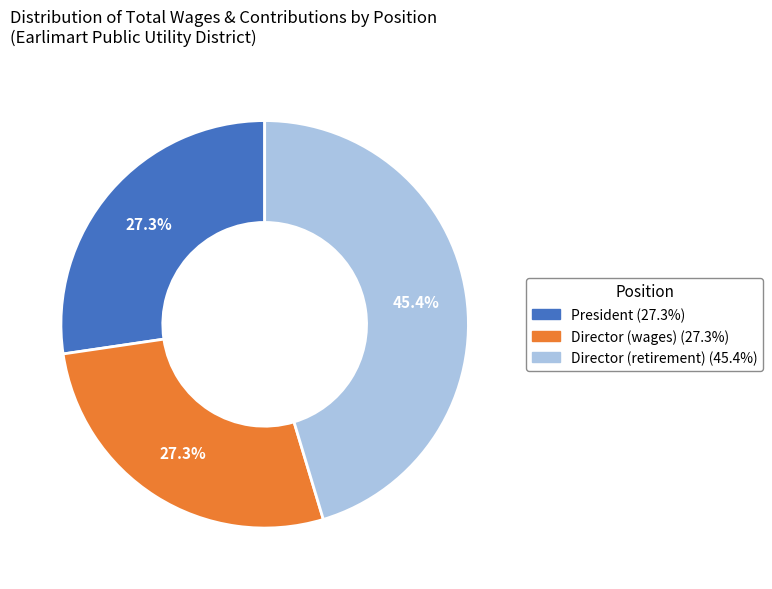

Is President the majority of the pie?

No